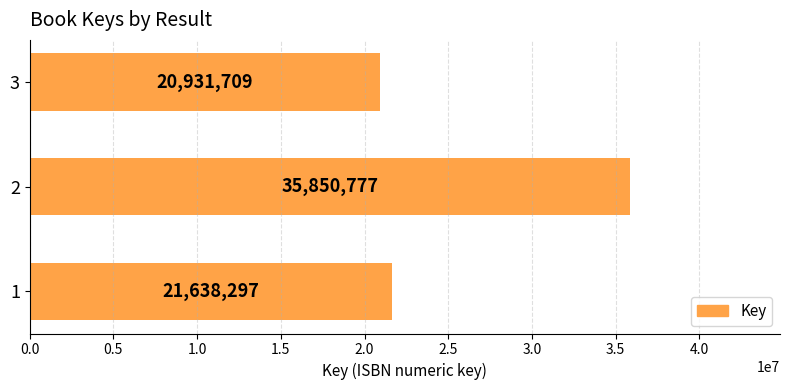

What is the change in value from 1 to 3?

-706588